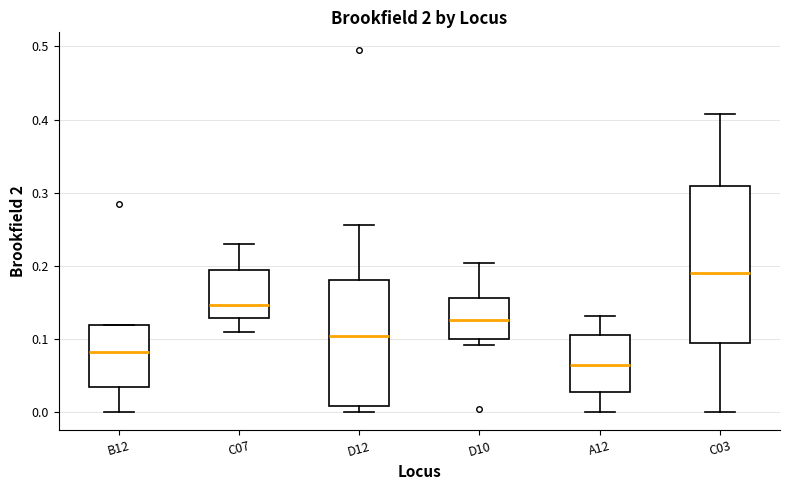

Reading left to right, transcribe this box plot: for each box, give where its median line is, the range the box spans, and where its two whiskers end, as read against the y-axis. The values are not printed on the chart, so give them approximately, as read against the axis.

B12: median 0.08, box 0.03 to 0.12, whiskers 0.00 to 0.12
C07: median 0.15, box 0.13 to 0.20, whiskers 0.11 to 0.23
D12: median 0.10, box 0.01 to 0.18, whiskers 0.00 to 0.26
D10: median 0.13, box 0.10 to 0.16, whiskers 0.09 to 0.20
A12: median 0.07, box 0.03 to 0.11, whiskers 0.00 to 0.13
C03: median 0.19, box 0.09 to 0.31, whiskers 0.00 to 0.41